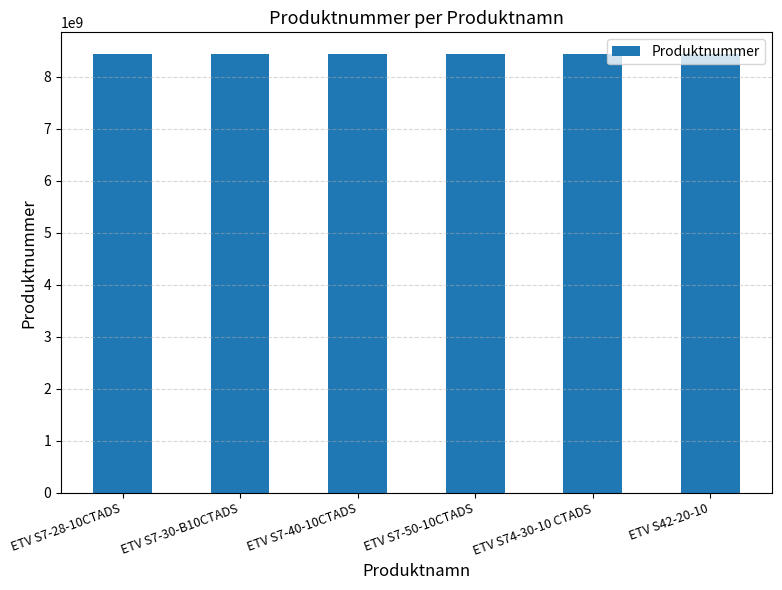

Does the chart contain any negative values?

No